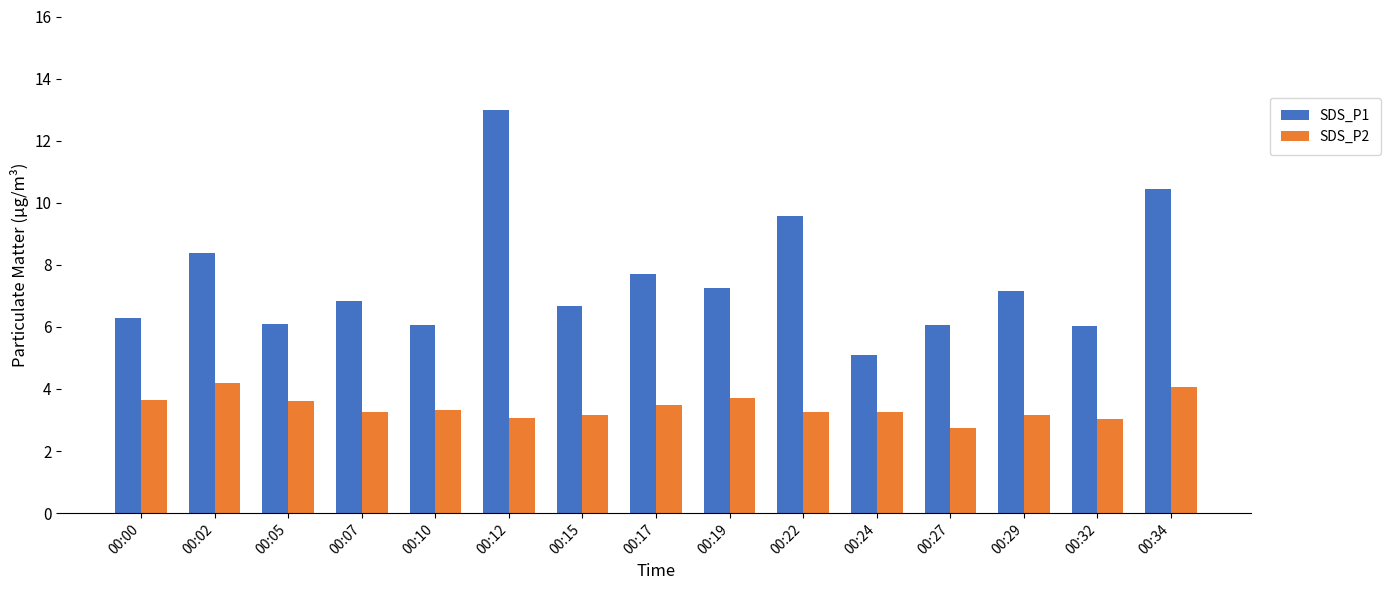

Which series has the widest spread of values?

SDS_P1